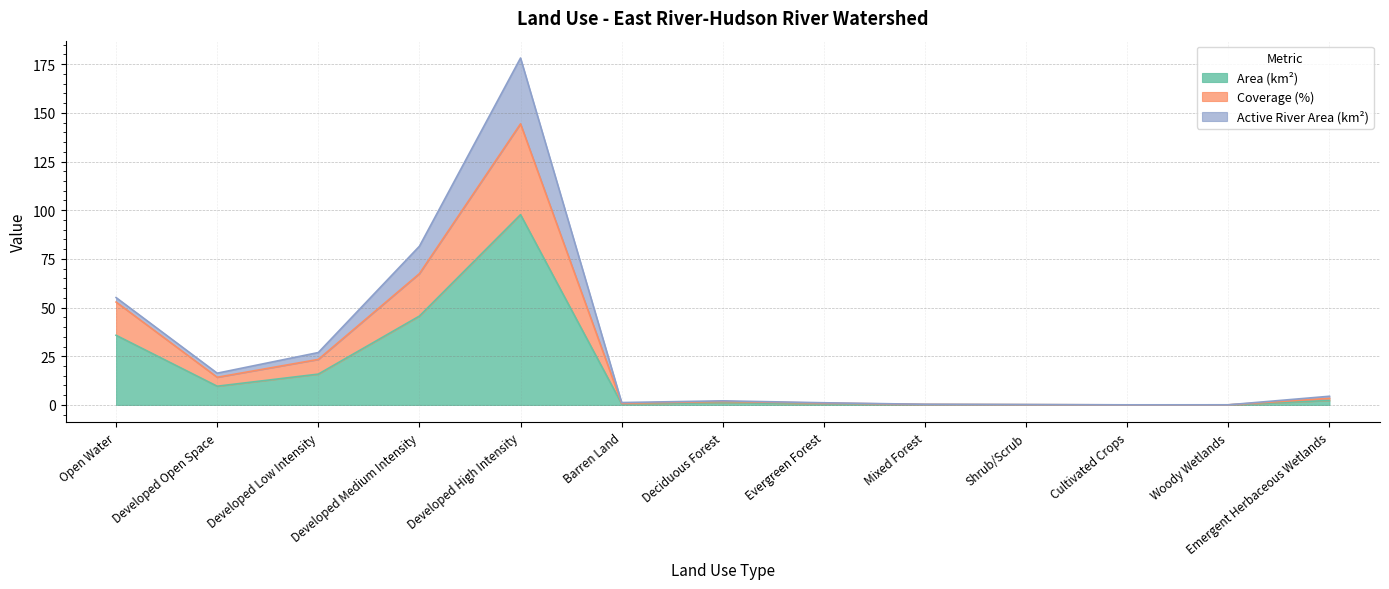

What is the label of the 2nd point from the right?

Woody Wetlands